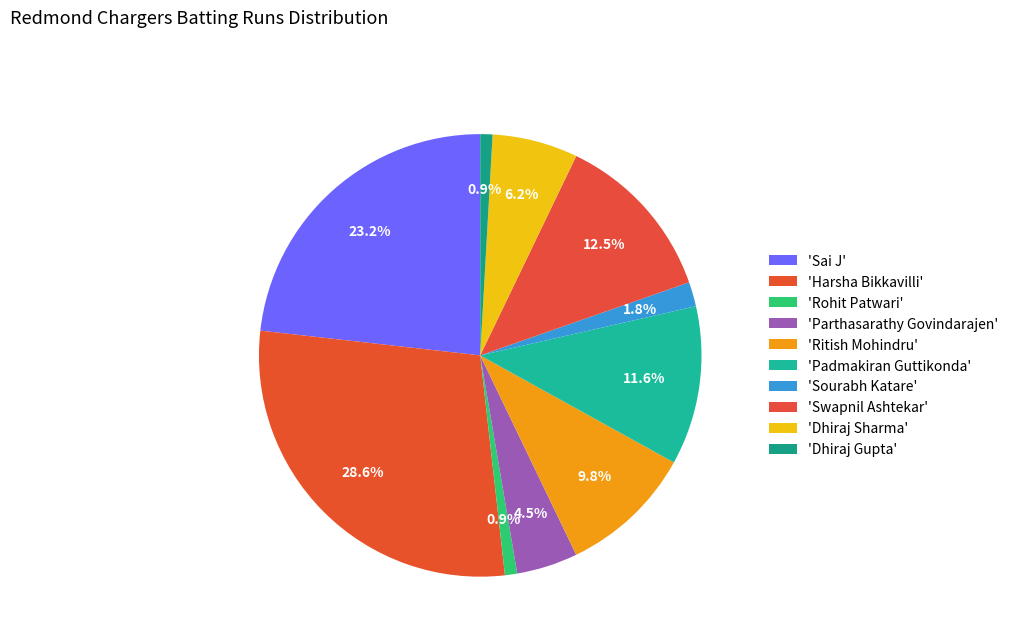

Count the number of slices in the pie.

10